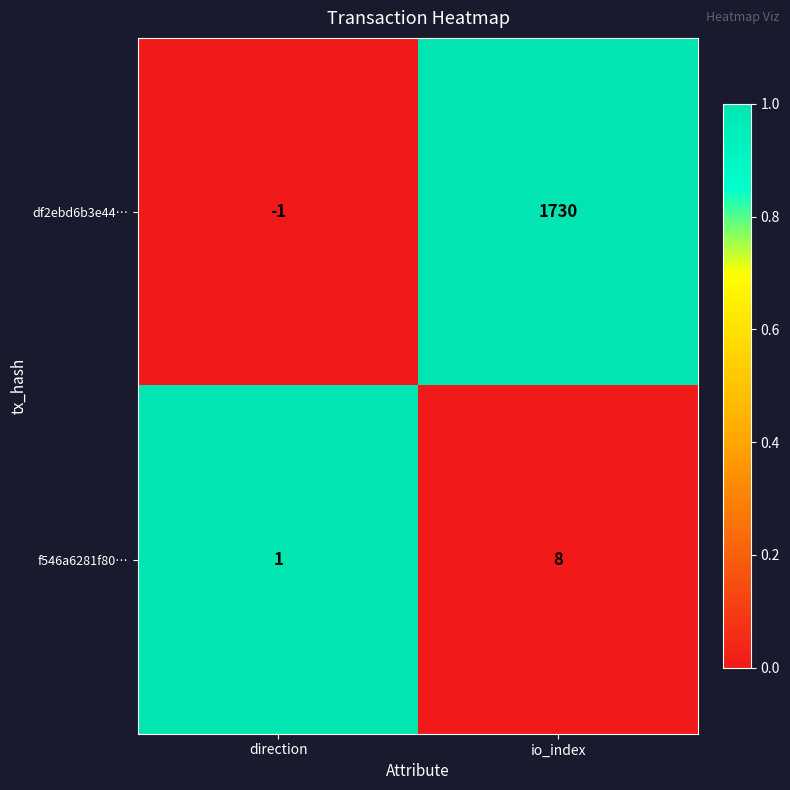

The f546a6281f80… series shows 8 at io_index. True or false?

True